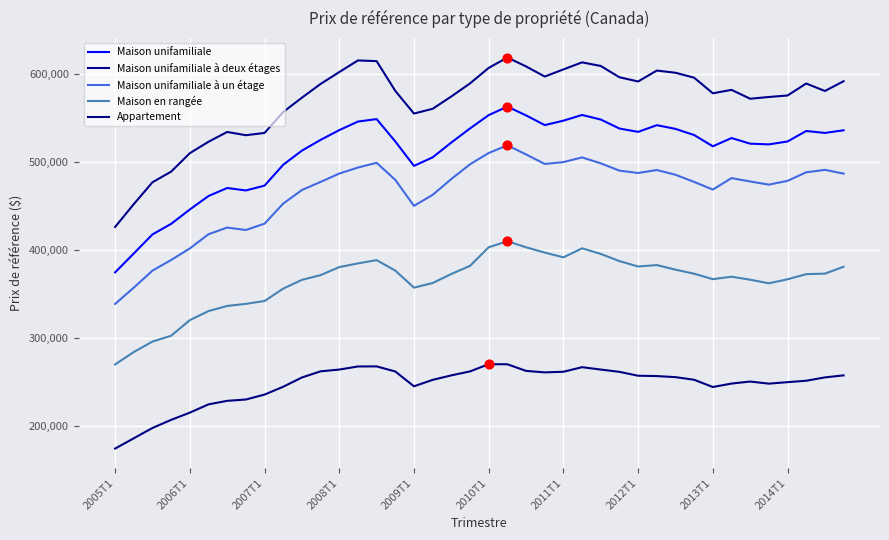

What are all the series names shown in the legend?

Maison unifamiliale, Maison unifamiliale à deux étages, Maison unifamiliale à un étage, Maison en rangée, Appartement